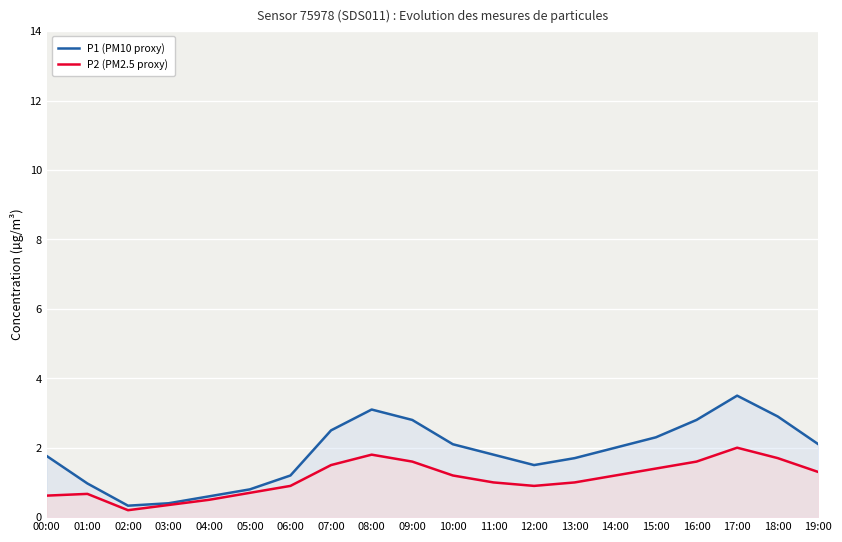

How many categories are shown in the chart?

20